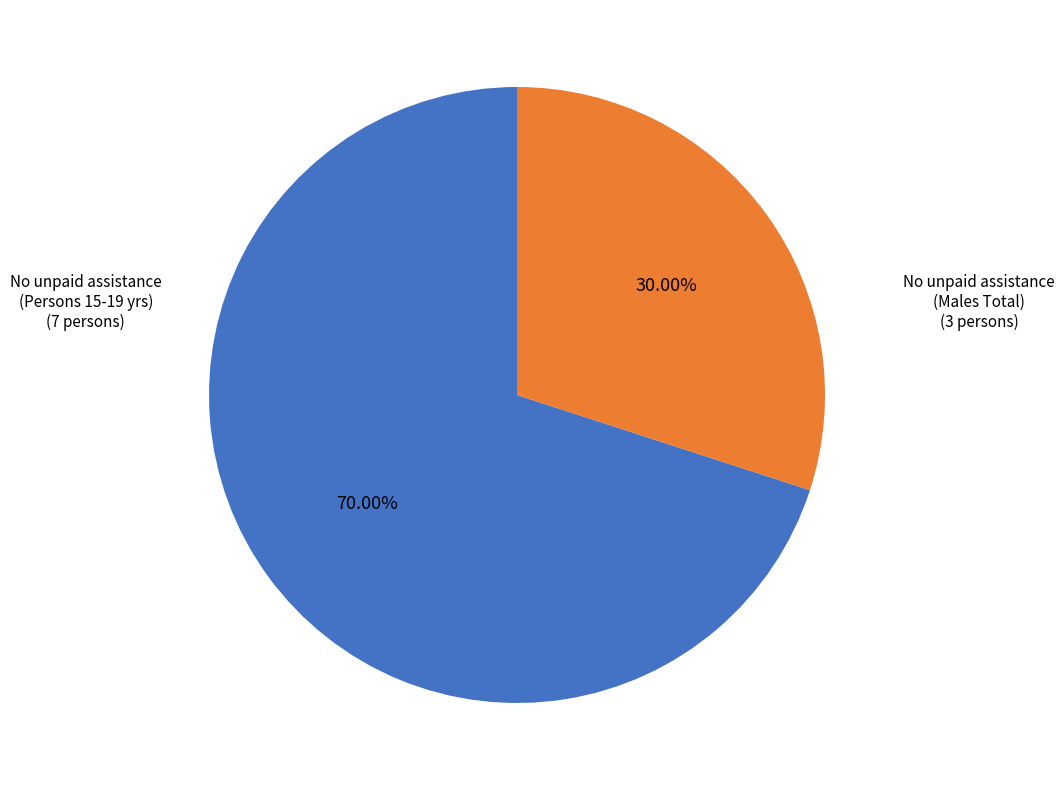

Is there any slice that represents more than half of the pie?

Yes